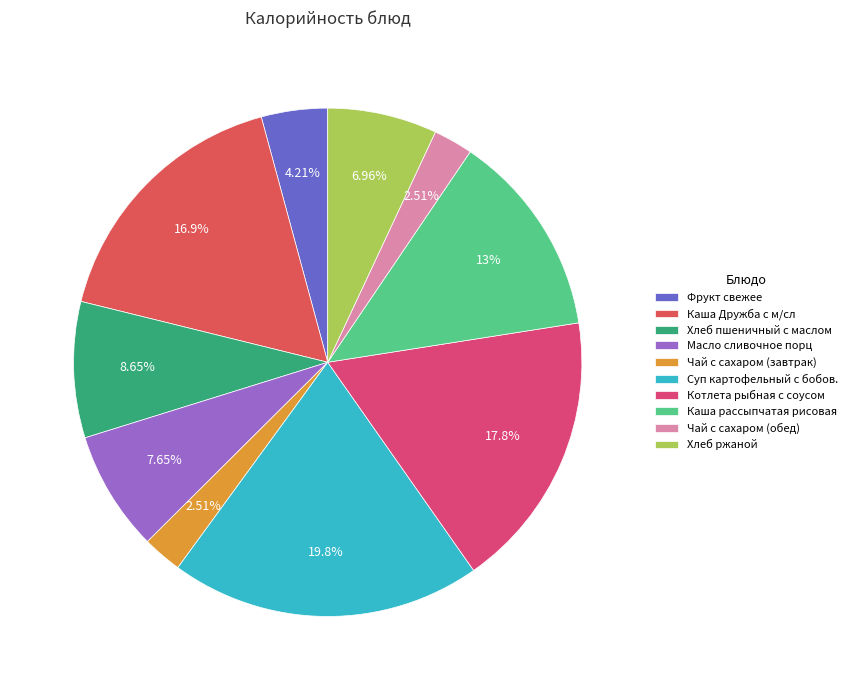

Rank the categories by value from highest to lowest.

Суп картофельный с бобов., Котлета рыбная с соусом, Каша Дружба с м/сл, Каша рассыпчатая рисовая, Хлеб пшеничный с маслом, Масло сливочное порц, Хлеб ржаной, Фрукт свежее, Чай с сахаром (завтрак), Чай с сахаром (обед)